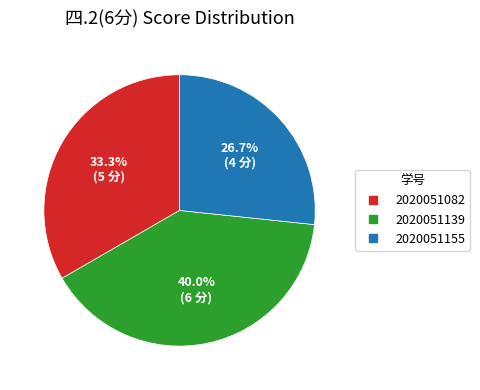

What is the smallest slice in the pie chart?

2020051155